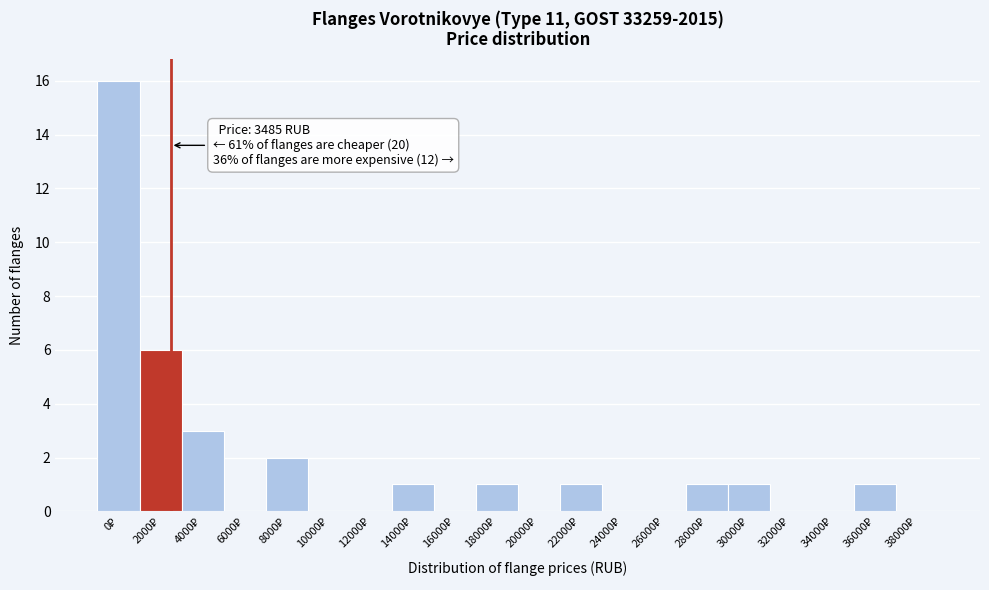

What is the sum of all values?

33